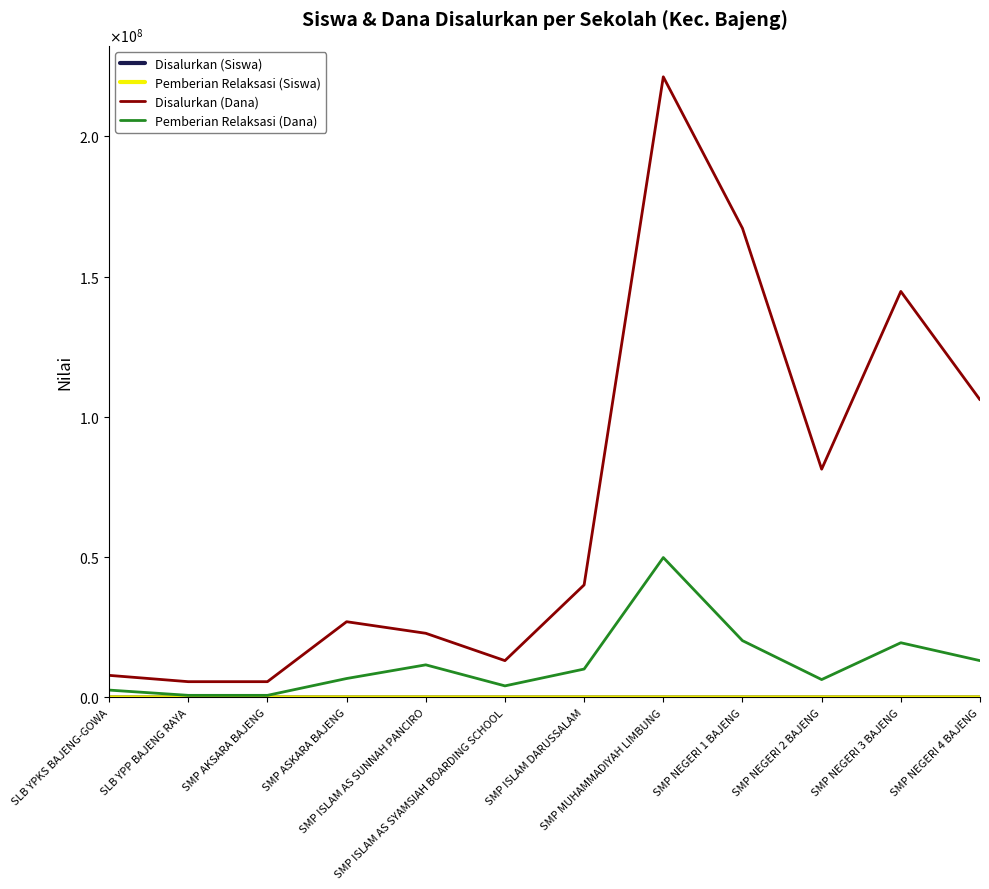

What is the minimum value for Pemberian Relaksasi (Dana)?

750000